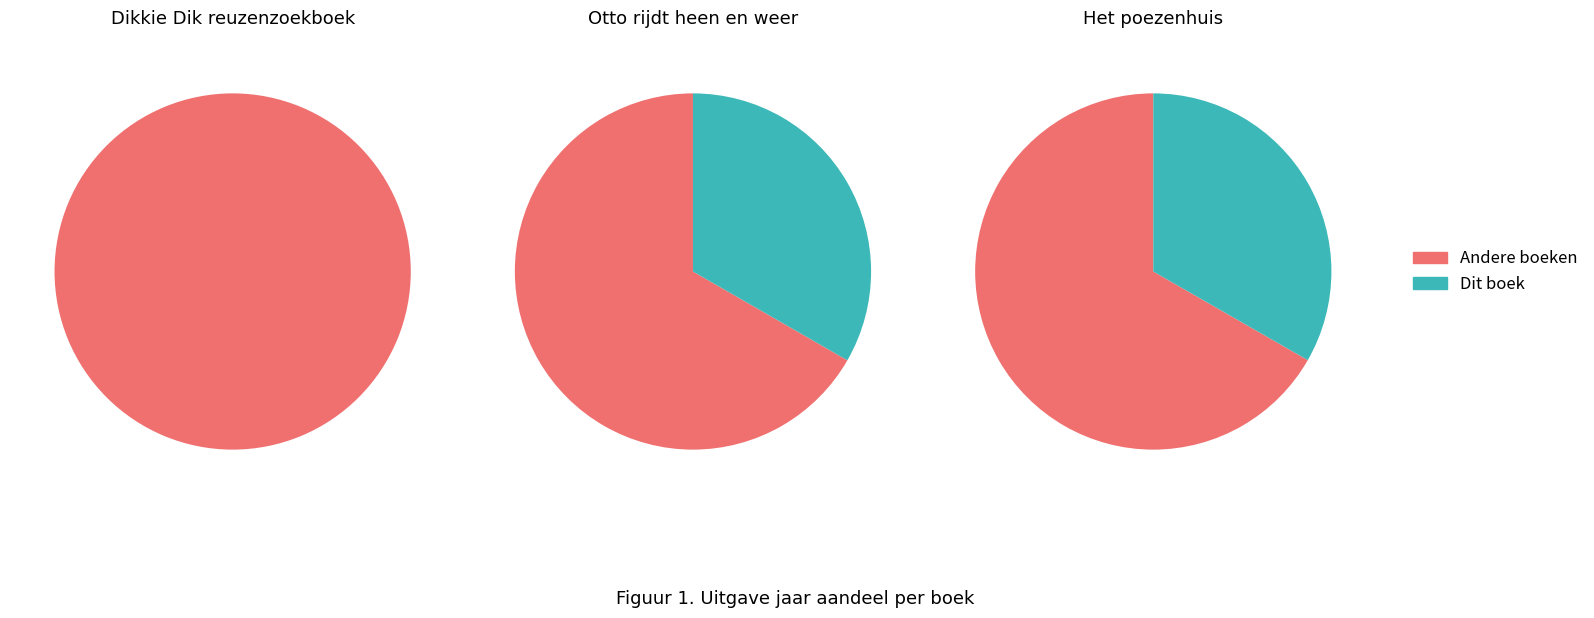

The Het poezenhuis slice represents 21% of the pie. True or false?

False